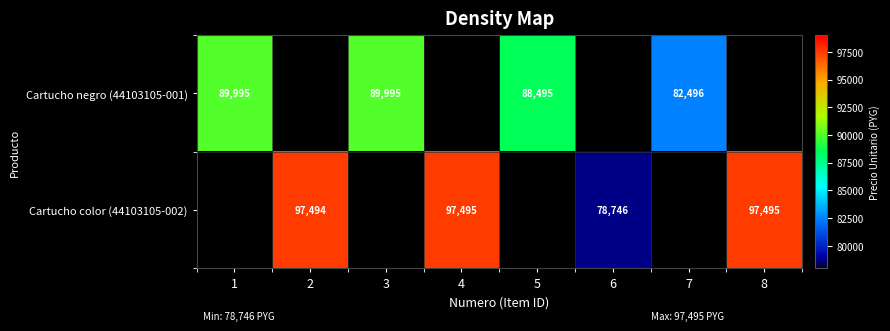

What is the smallest value displayed?

78746.0